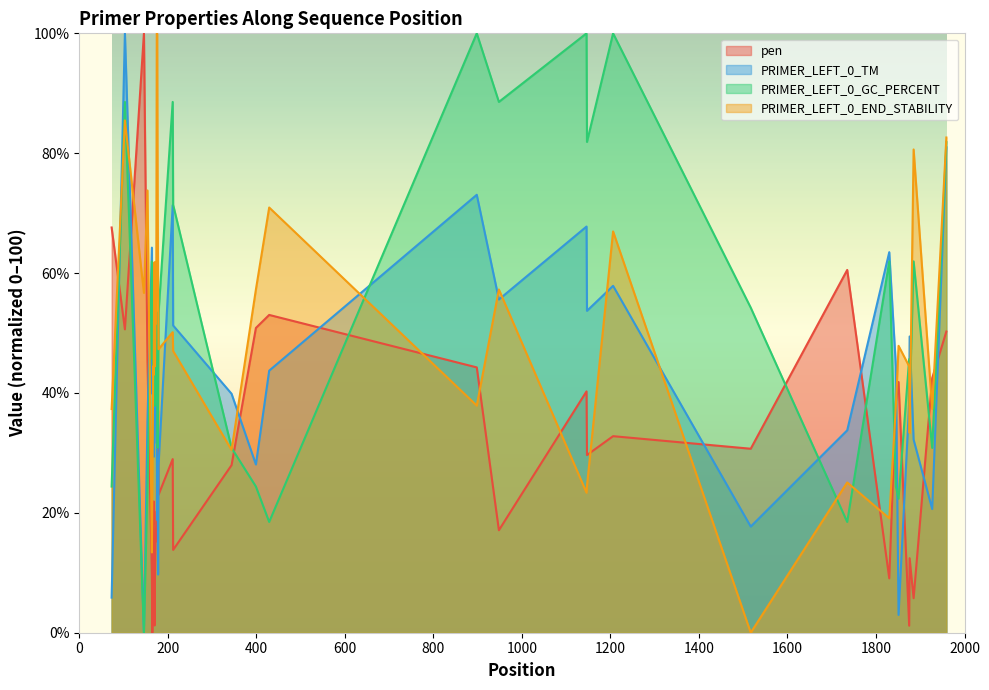

What is the difference between the maximum and minimum values in the PRIMER_LEFT_0_GC_PERCENT series?

100.0